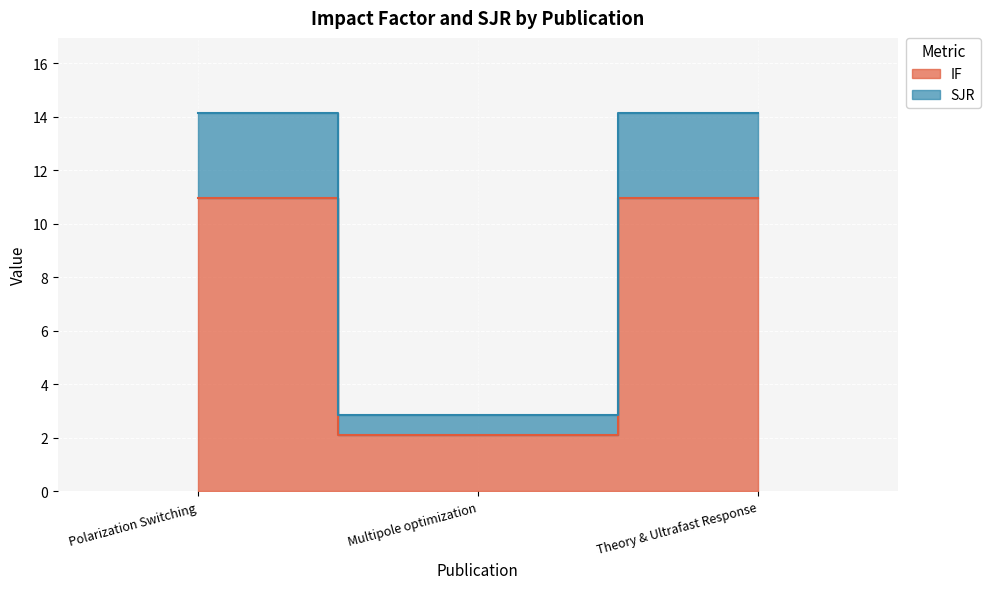

Count the number of categories in the chart.

3